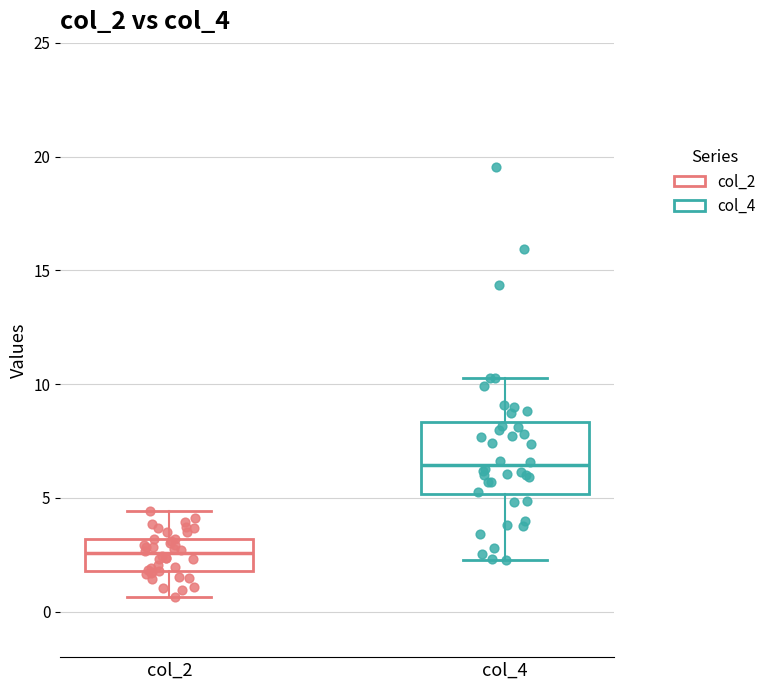

Reading left to right, read every box against the y-axis: the position of its median line, the range the box covers, and the ends of its whiskers. The values are not printed on the chart, so give them approximately, as read against the axis.

col_2: median 2.5, box 2.0 to 3.0, whiskers 0.5 to 4.5
col_4: median 6.5, box 5.0 to 8.5, whiskers 2.5 to 10.5